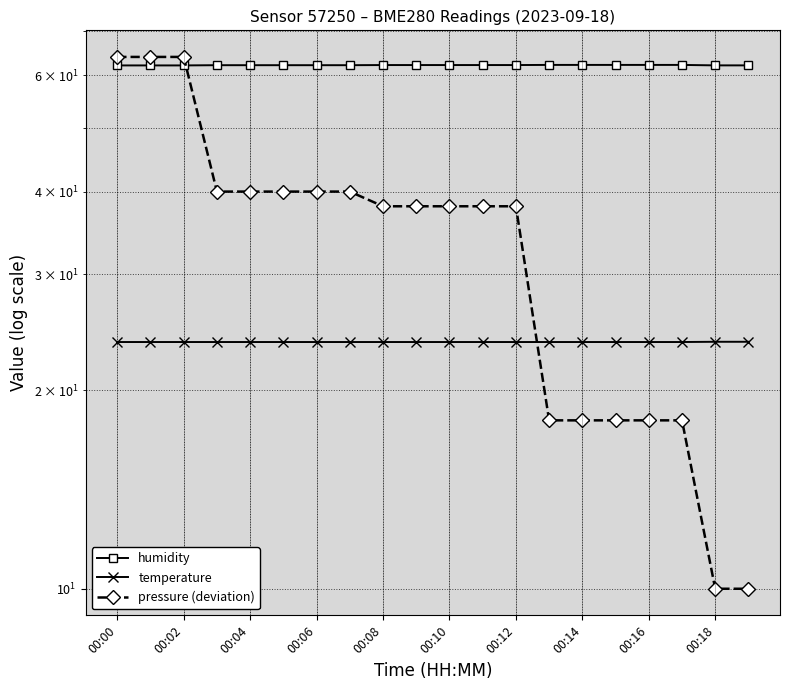

Which category has the highest value across all series?

00:00